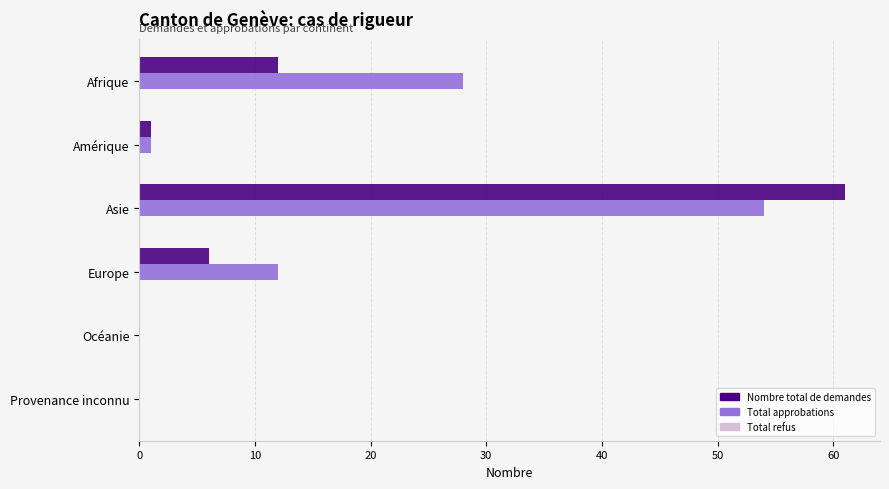

What is the total value across all series at Asie?

115